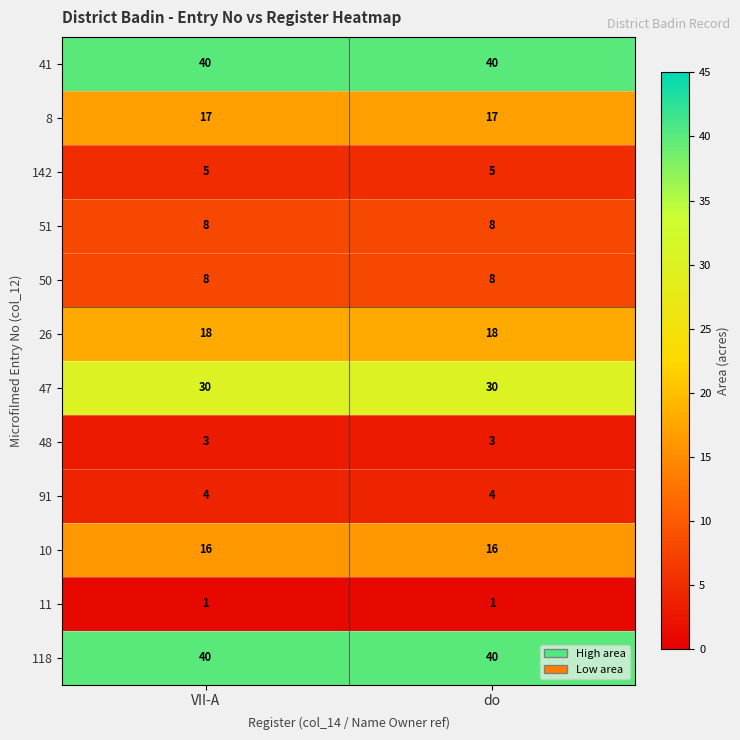

The 41 series shows 16 at VII-A. True or false?

False